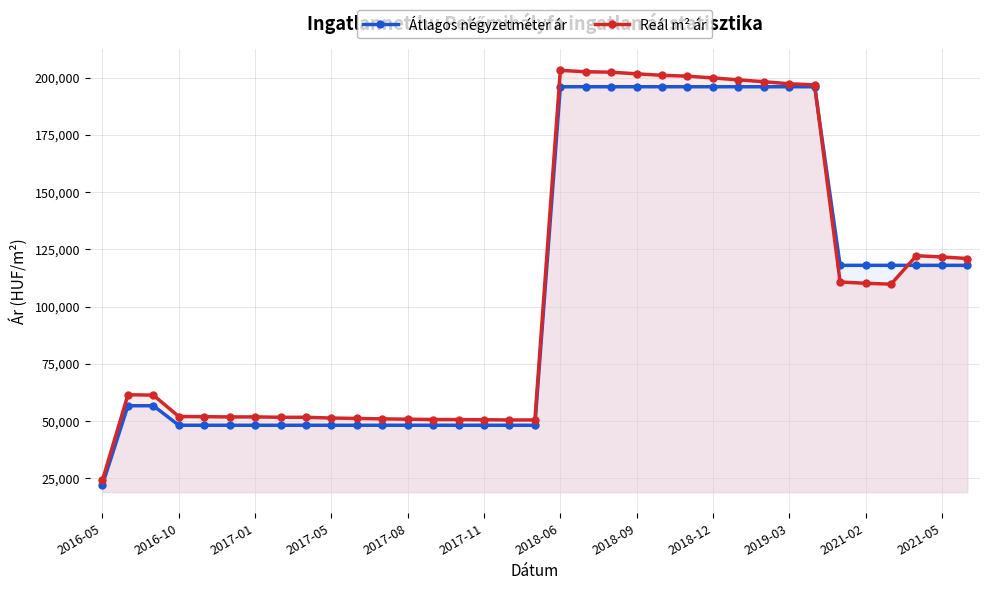

Which series has the largest range (max minus min)?

Reál m² ár